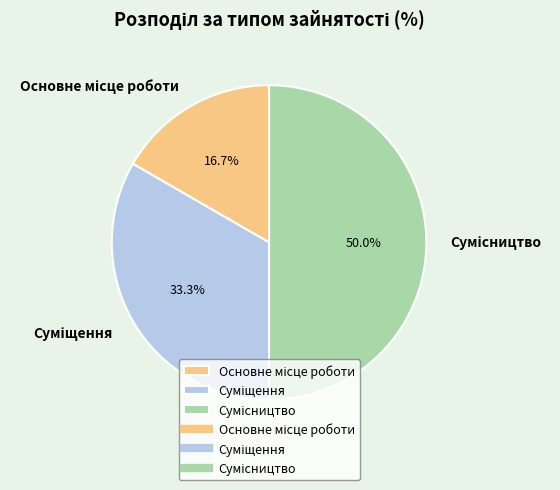

Which slice is the largest?

Сумісництво